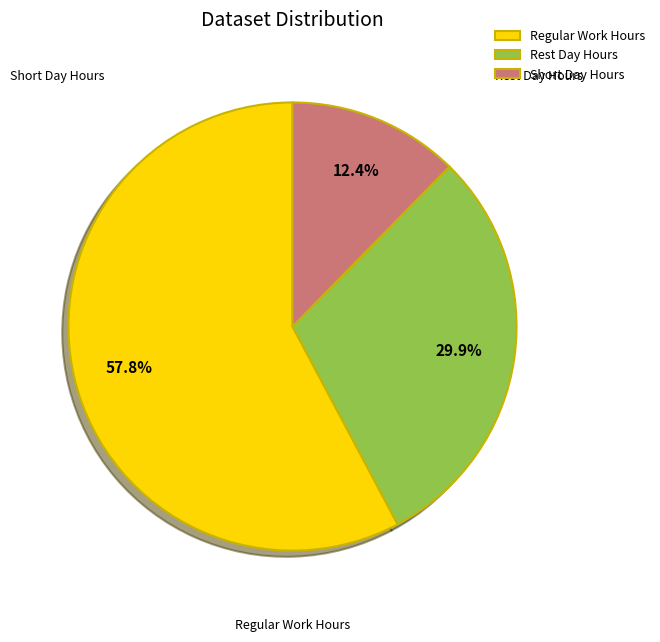

Count the number of slices in the pie.

3